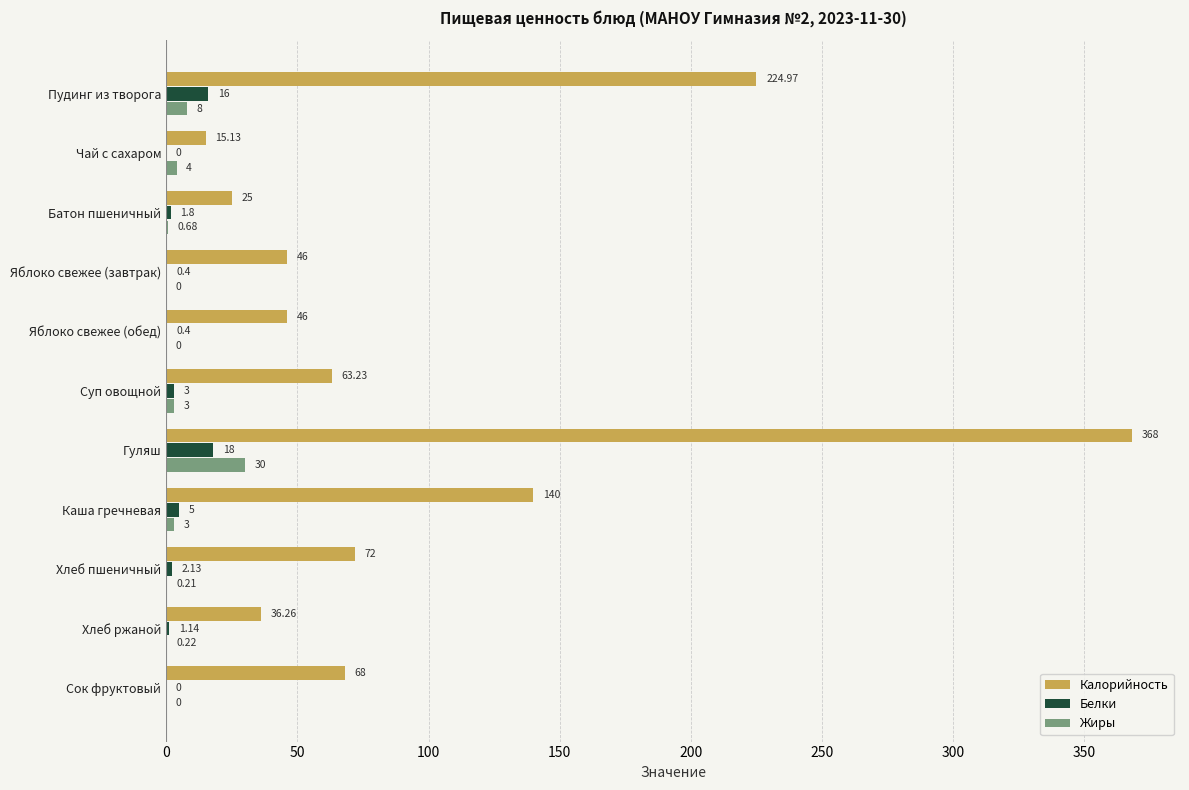

Where is Калорийность nearest to the value 191?

Пудинг из творога